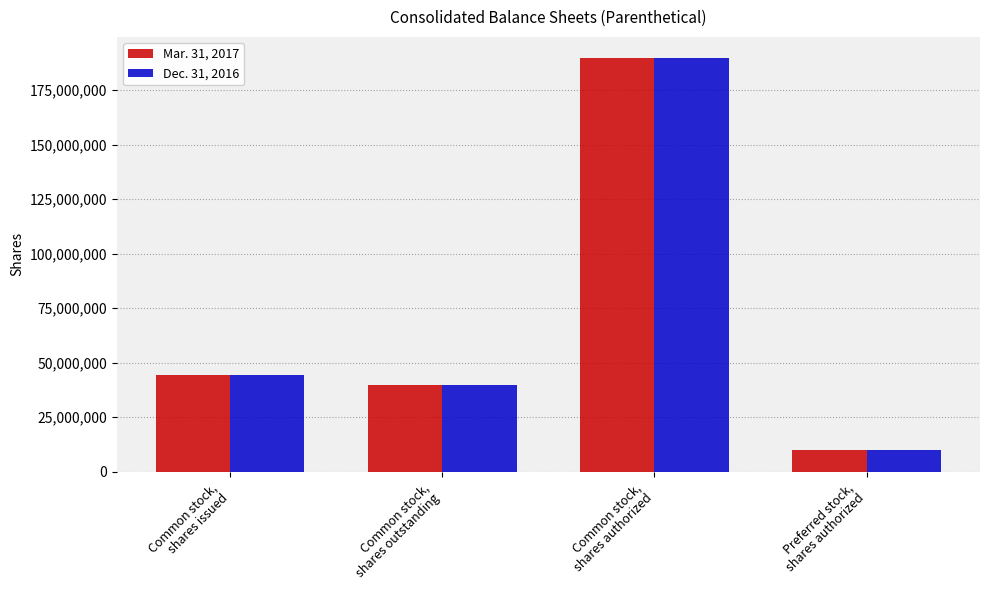

Count the number of categories in the chart.

4